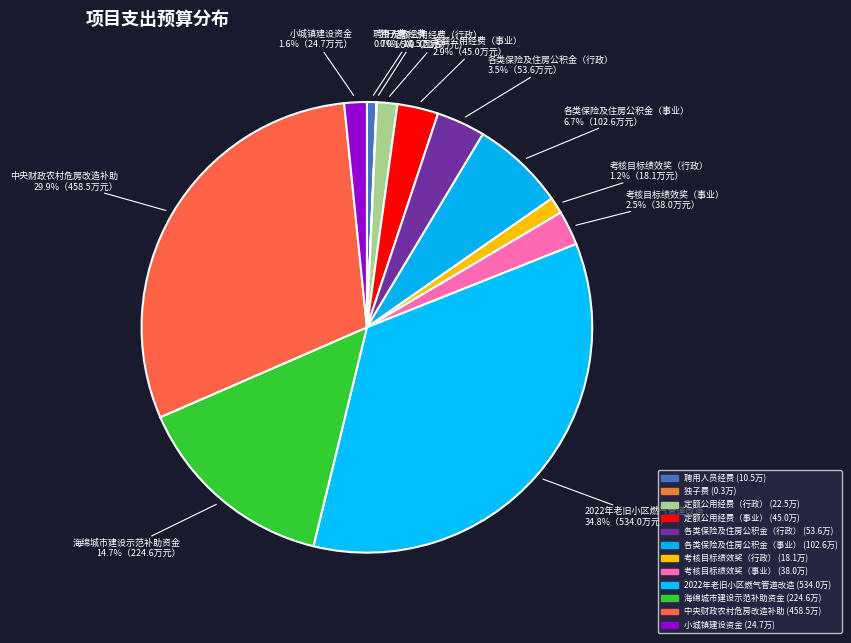

Combined, what portion of the pie is 各类保险及住房公积金（事业） and 聘用人员经费?

7.4%